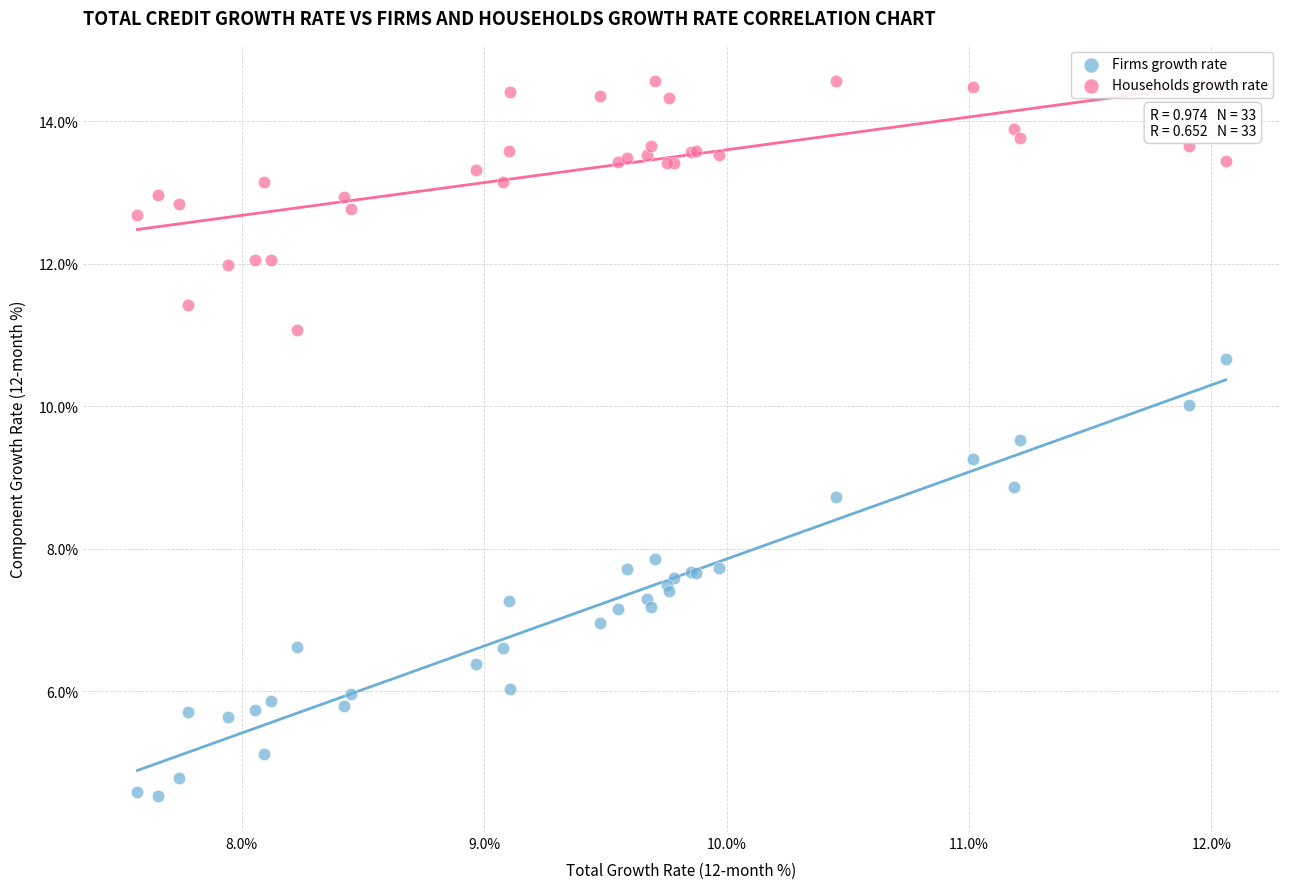

Which series has the largest Y range (max minus min)?

Firms growth rate